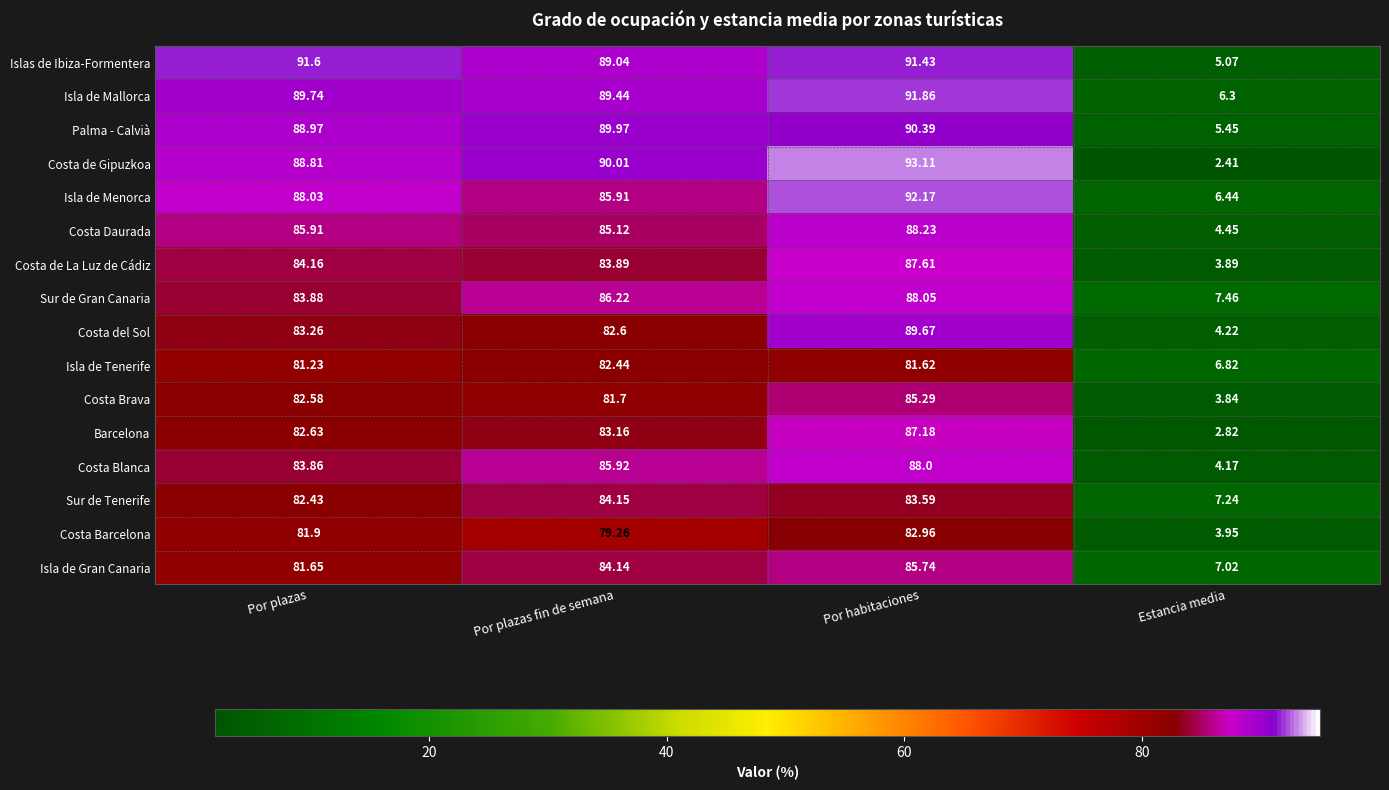

Which category has the highest value across all series?

Por habitaciones